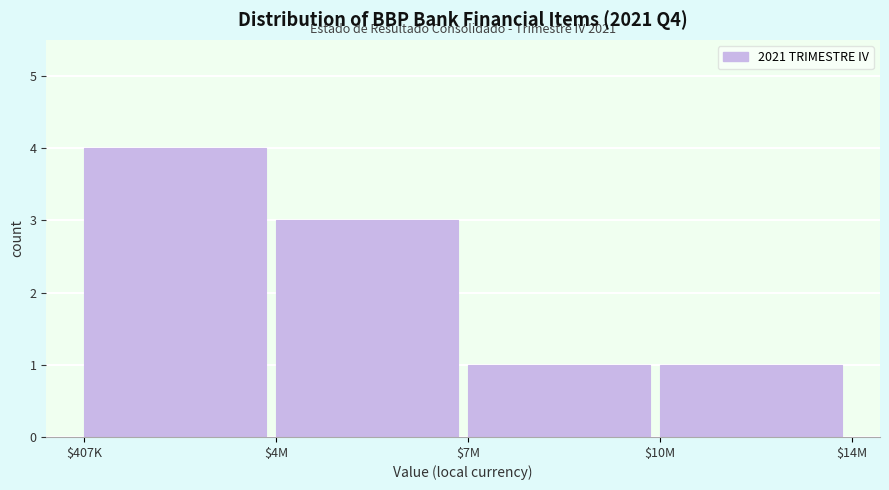

Reading left to right, transcribe all the data shown in this chart.

4	3	1	1